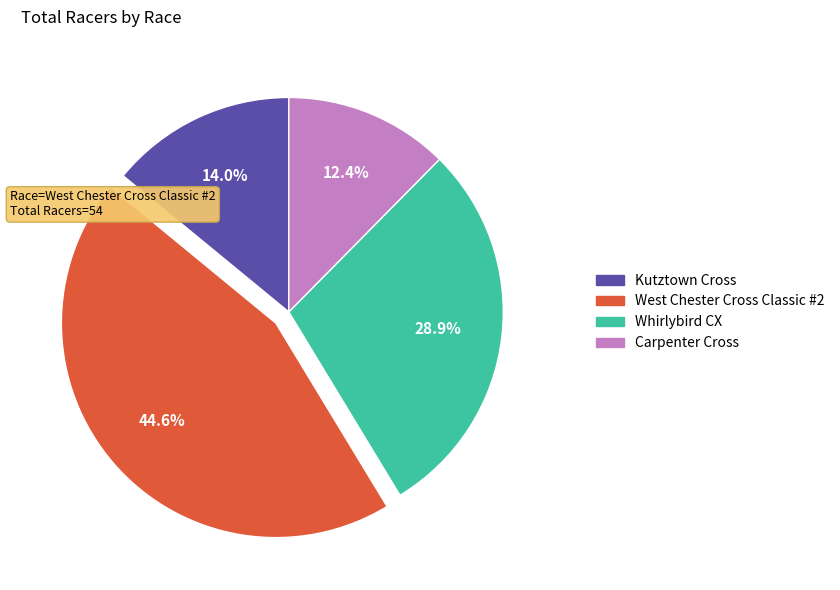

The Carpenter Cross slice represents 26% of the pie. True or false?

False